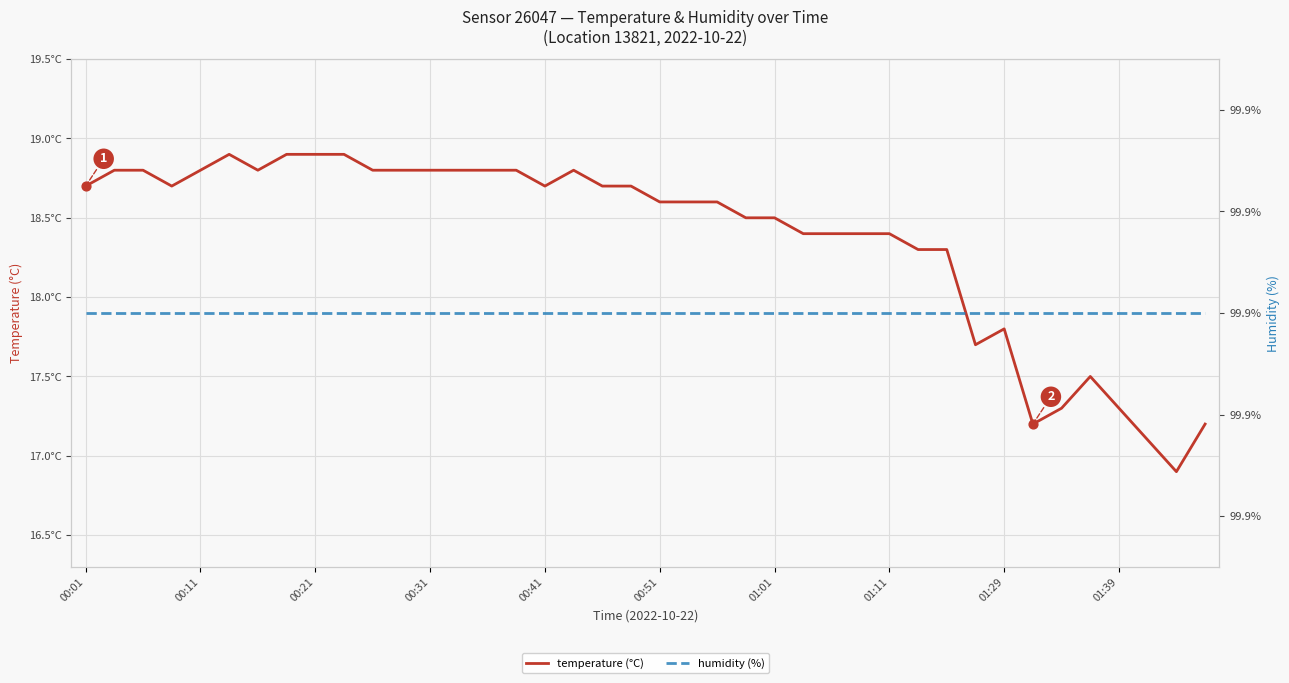

Which series has the largest total across all categories?

humidity (%)